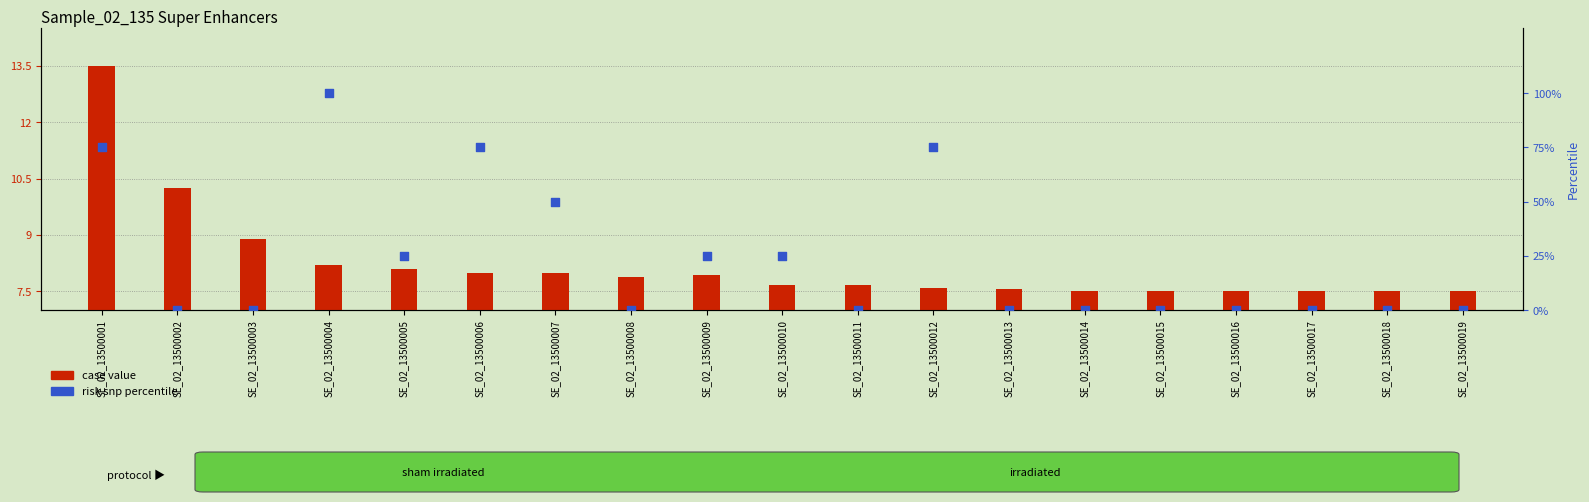

What is the total value across all series at SE_02_13500009?

32.9